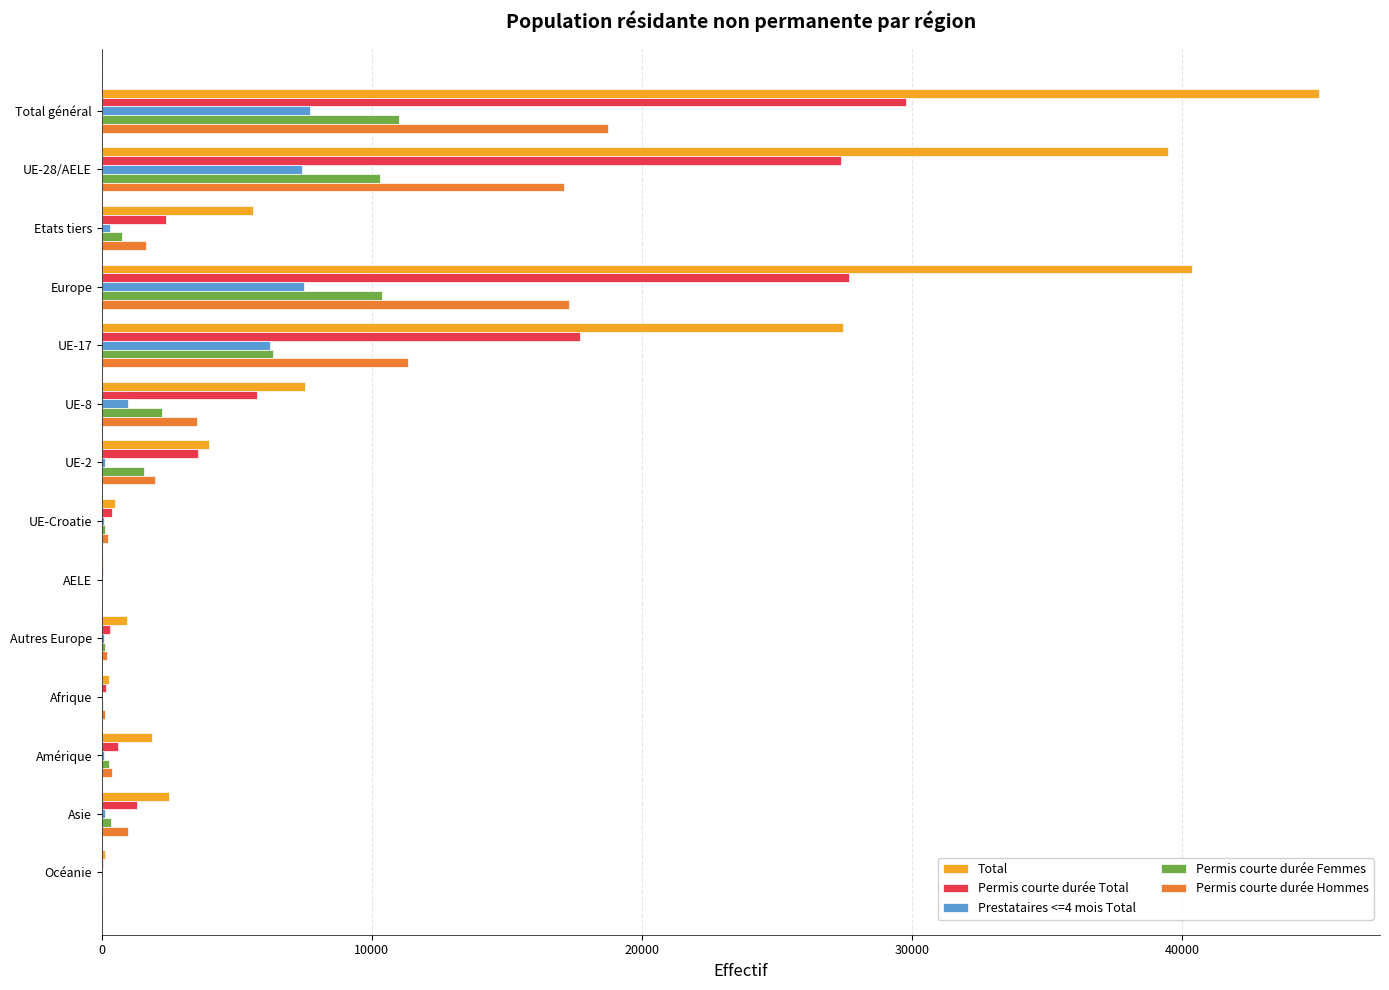

Which series changed the most between Europe and UE-8?

Total